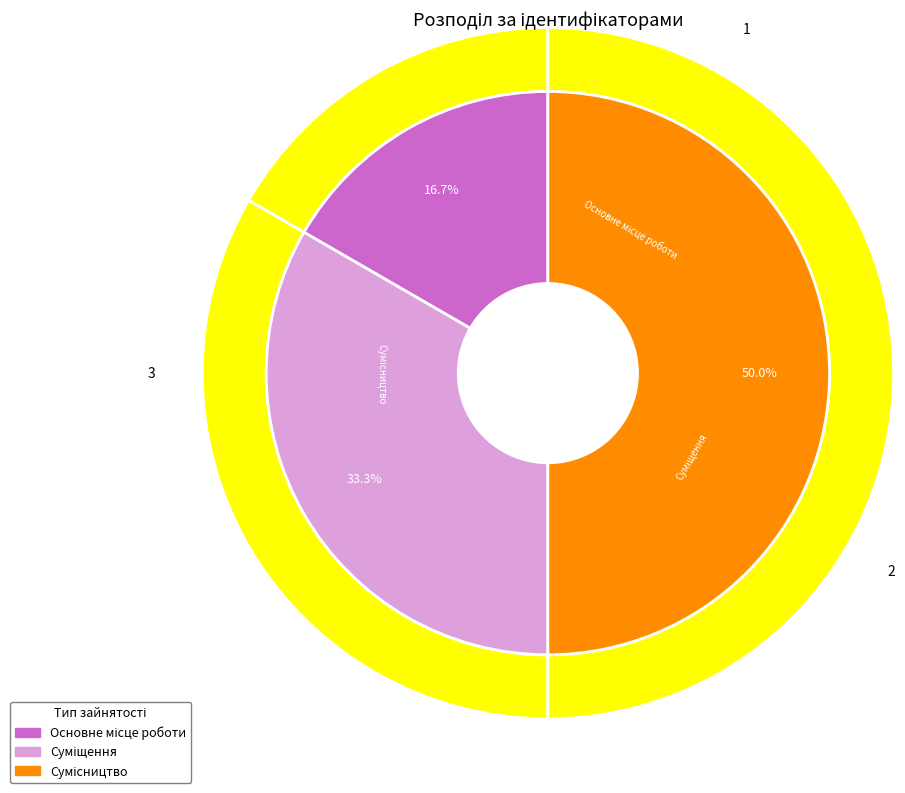

To the nearest percent, what is the combined percentage of Сумісництво and Суміщення?

83%